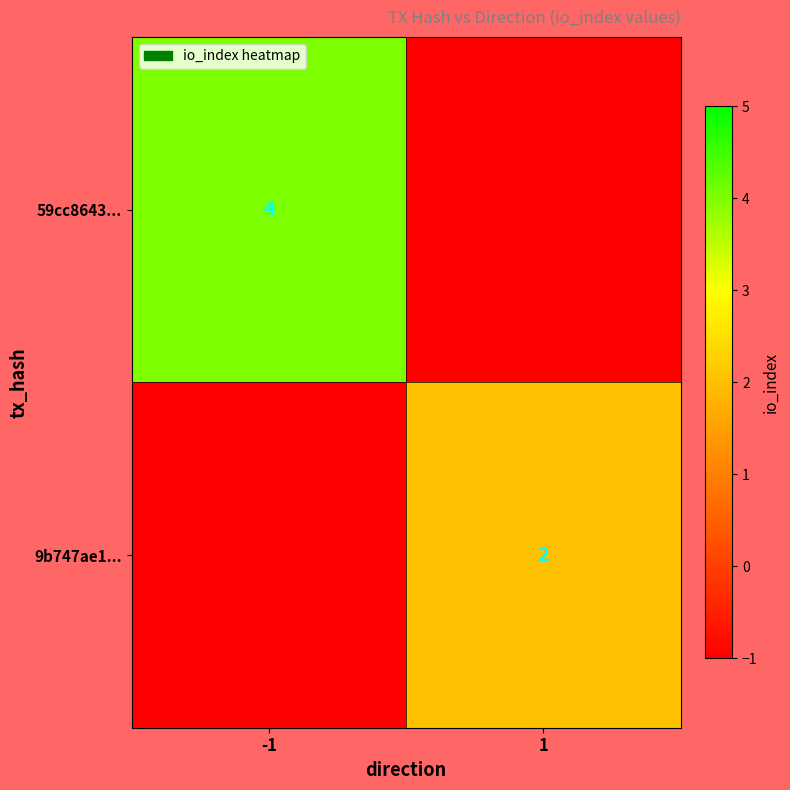

What is the total value across all series at 1?

1